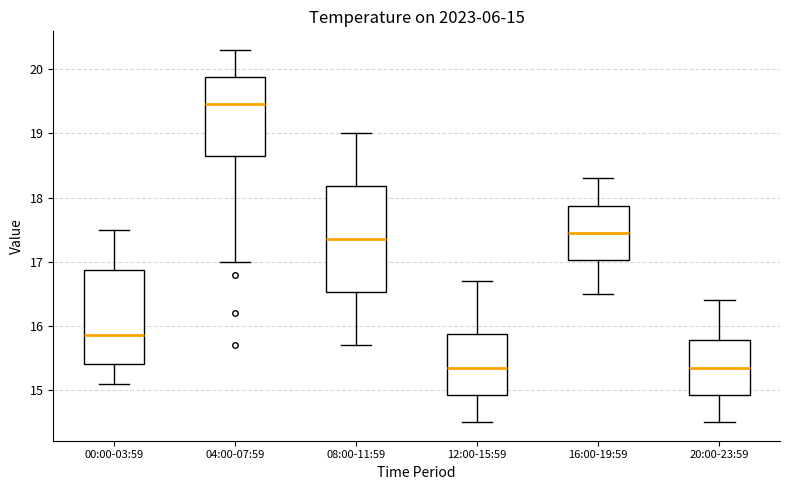

Which box has the highest median line?

04:00-07:59